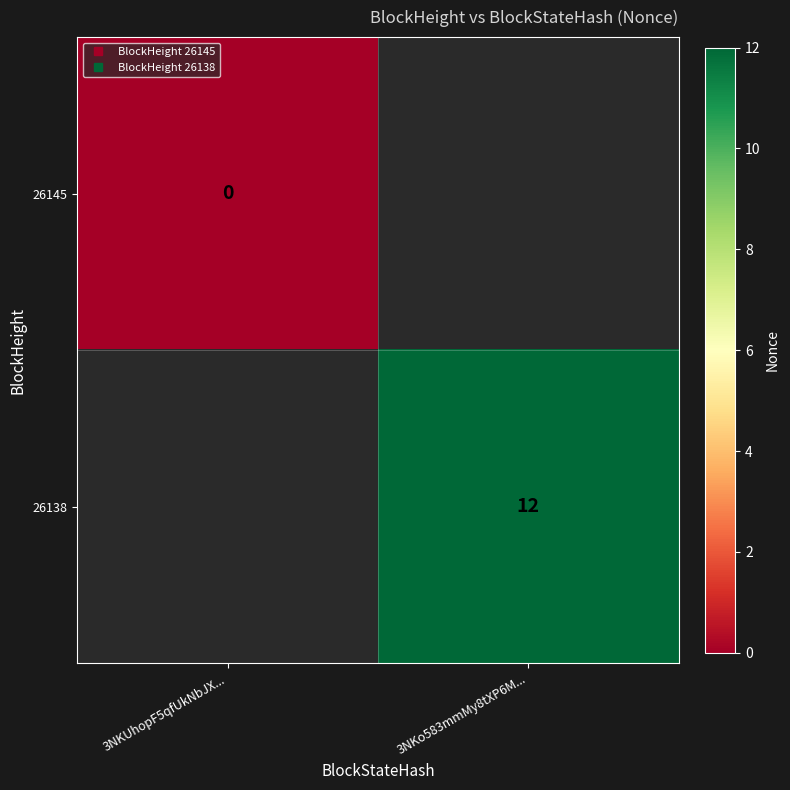

Between 3NKUhopF5qfUkNbJX... and 3NKo583mmMy8tXP6M..., which series saw the biggest shift?

26138